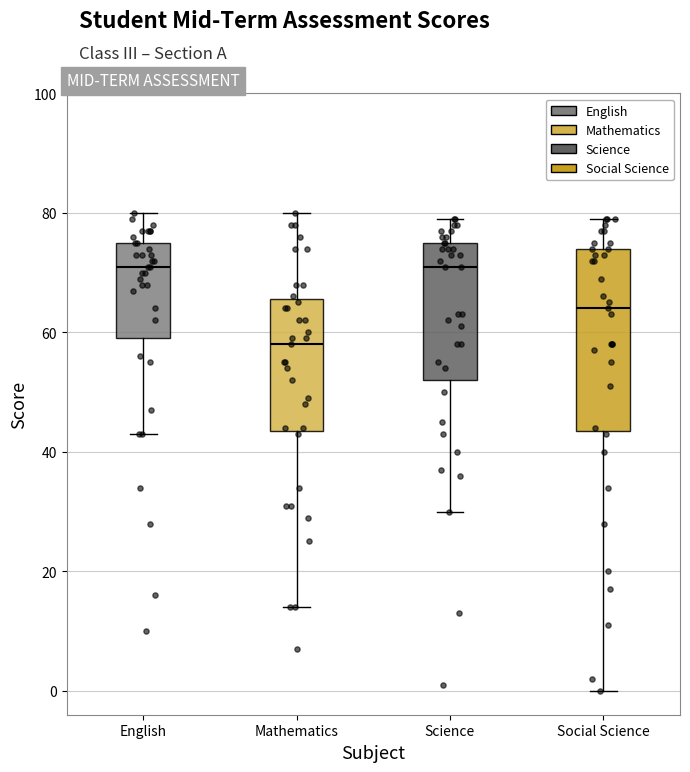

Where does the upper whisker of the box for Social Science end on the y-axis? The values are not printed on the chart, so give them approximately, as read against the axis.

80